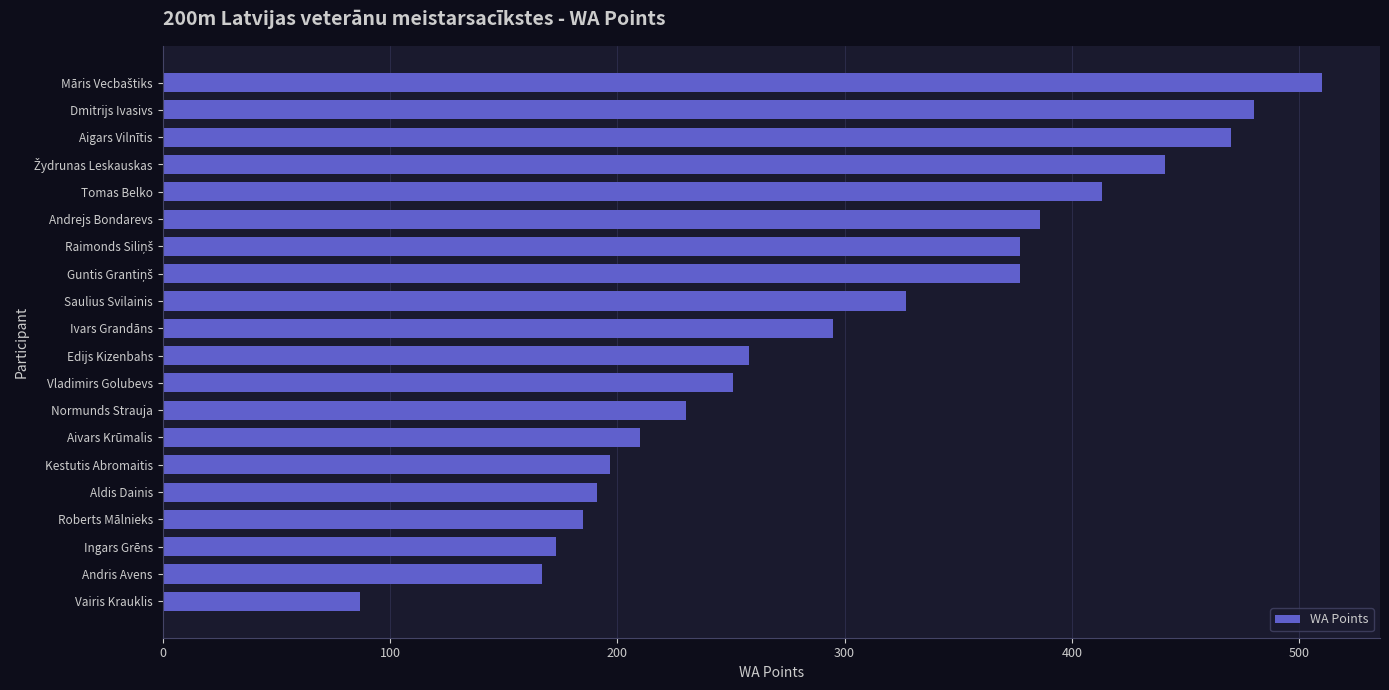

How many data points are less than 295?

10